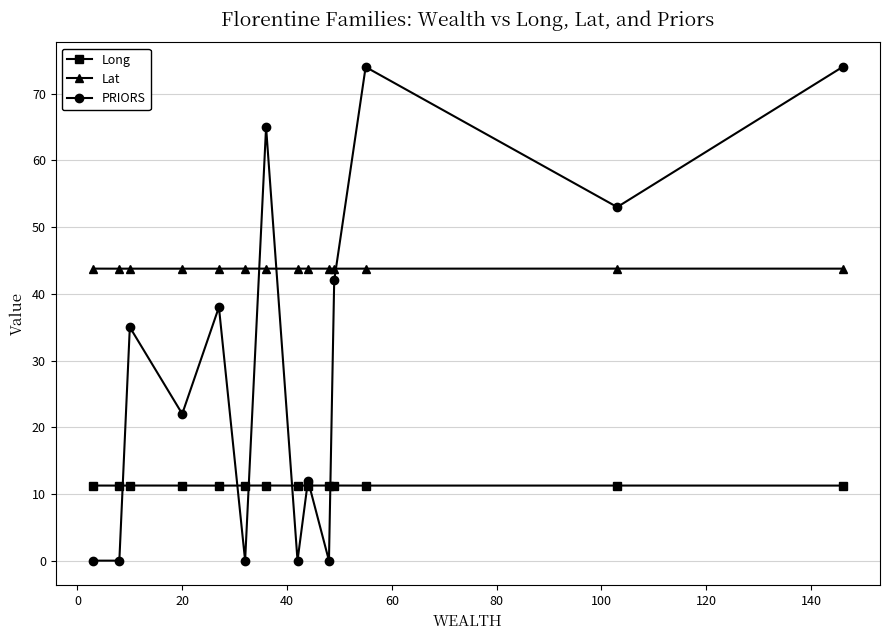

Does the chart have visible grid lines?

Yes